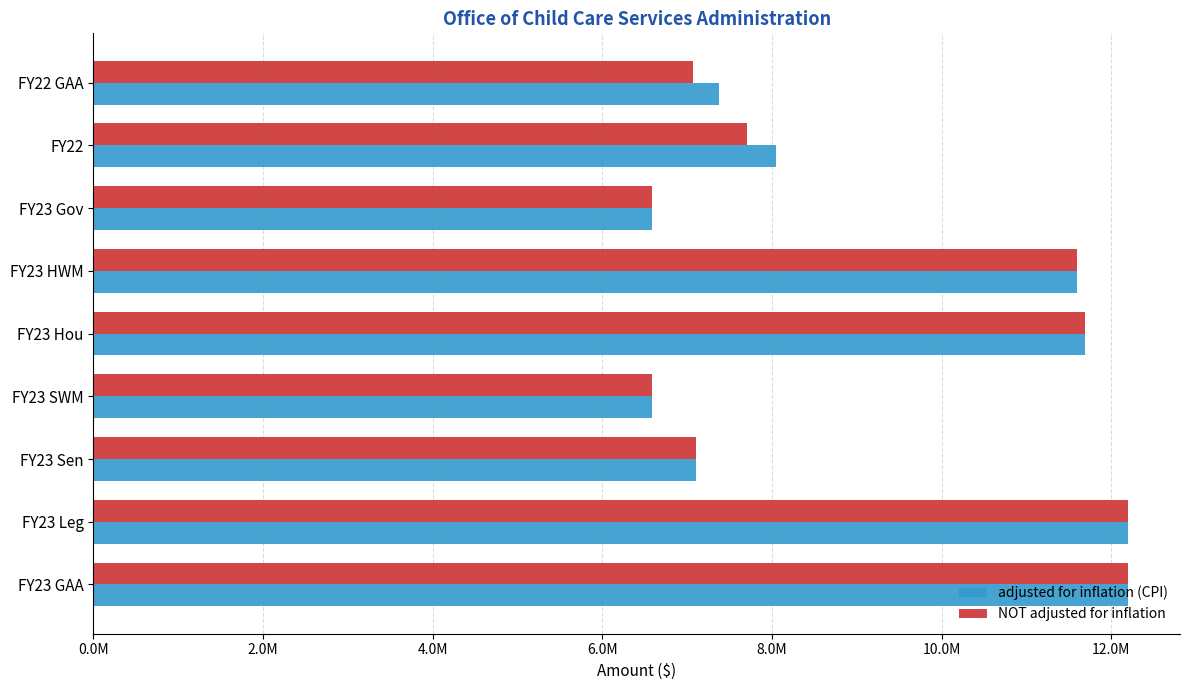

What are all the series names shown in the legend?

adjusted for inflation (CPI), NOT adjusted for inflation